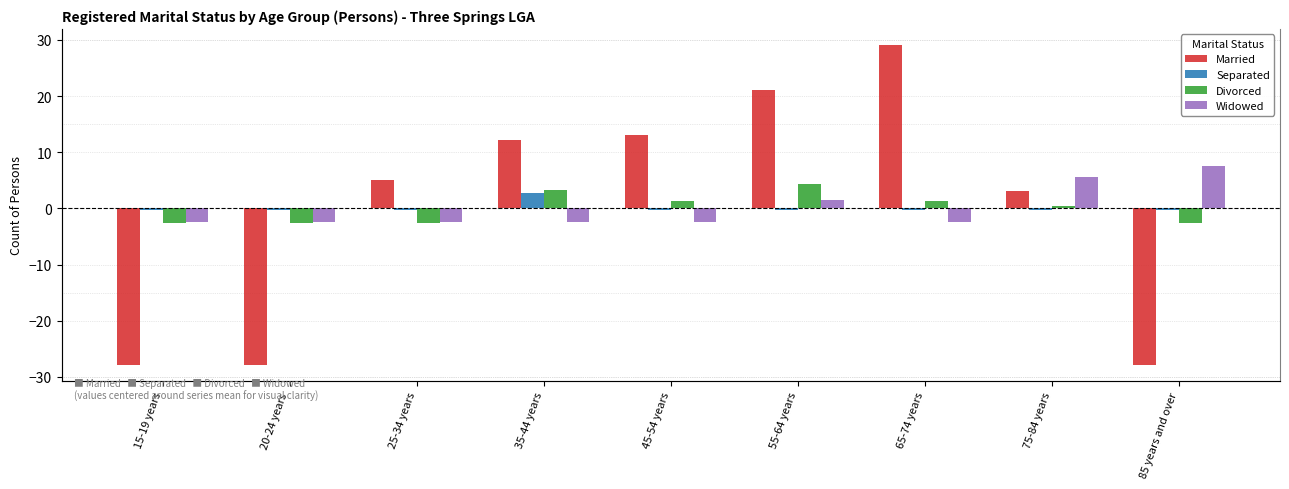

What is the smallest value displayed?

-27.9